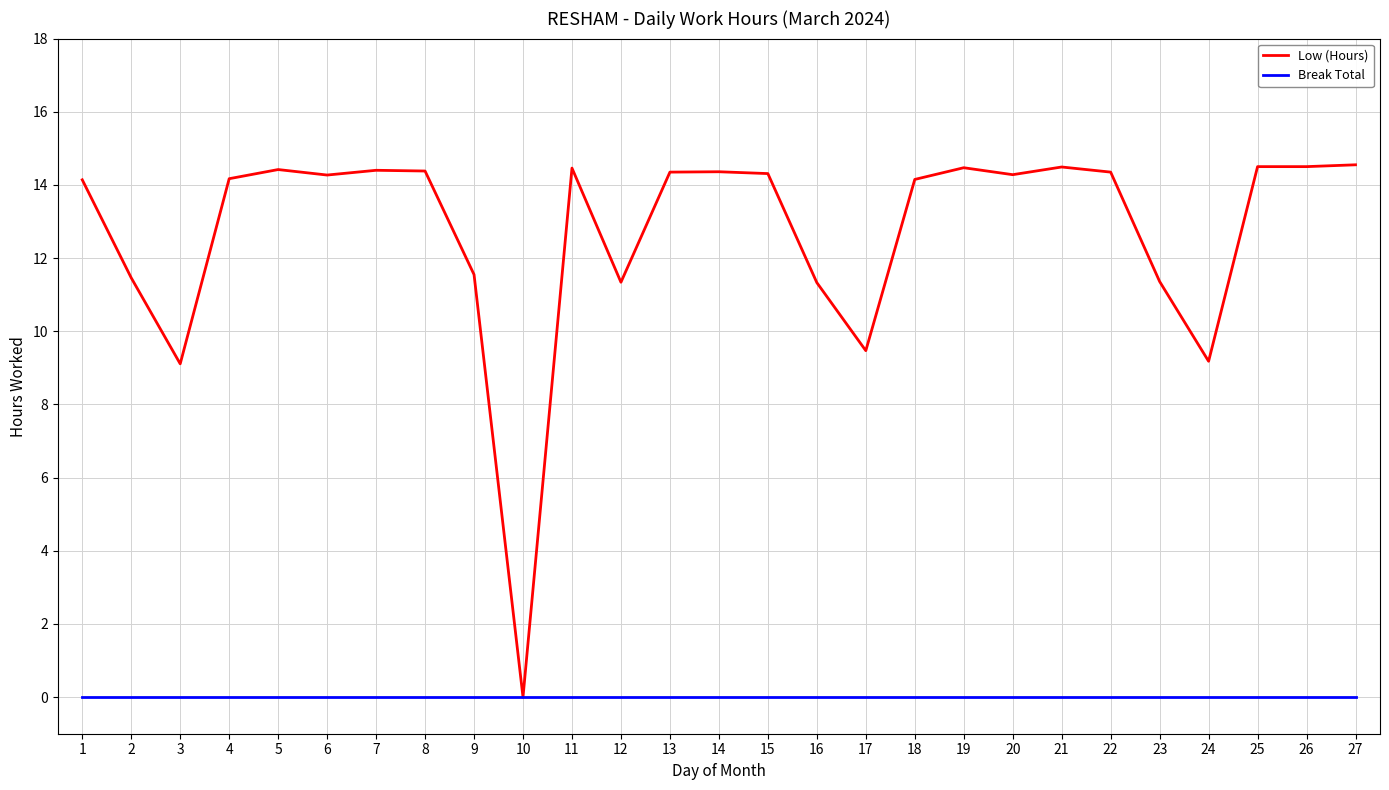

Which series has the widest spread of values?

Low (Hours)